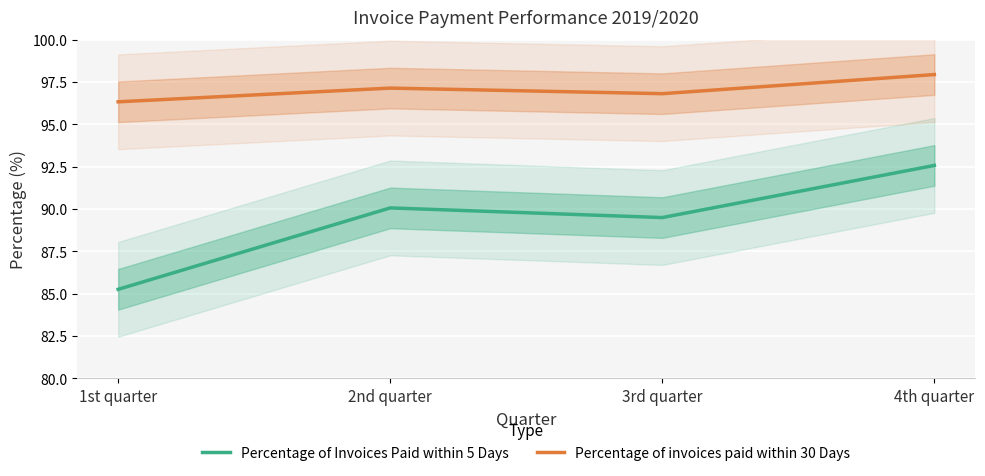

What is the approximate value of Percentage of invoices paid within 30 Days at 4th quarter?

97.9